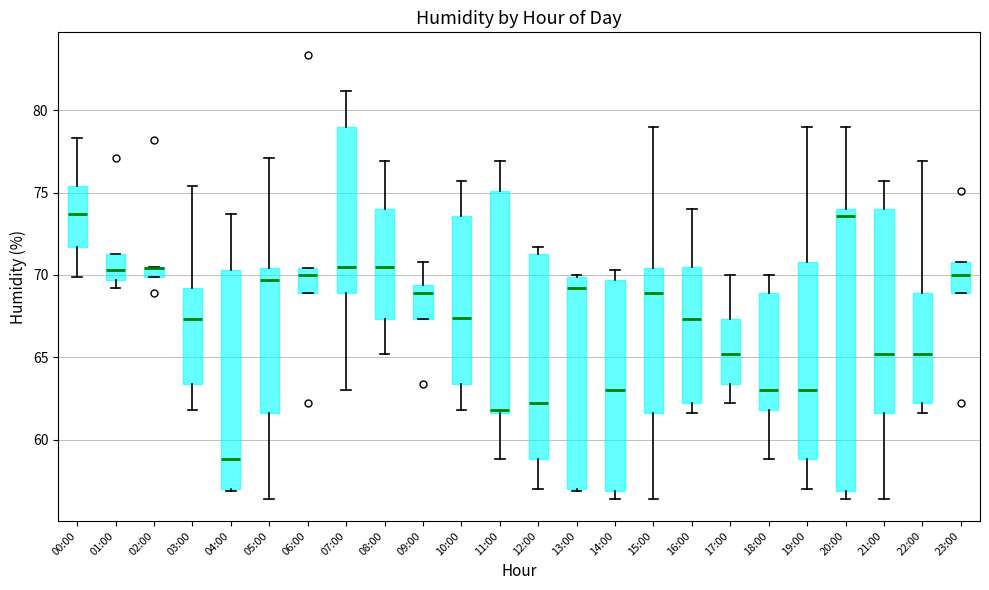

Where does the median line of the box for 13:00 sit on the y-axis? The values are not printed on the chart, so give them approximately, as read against the axis.

69.0